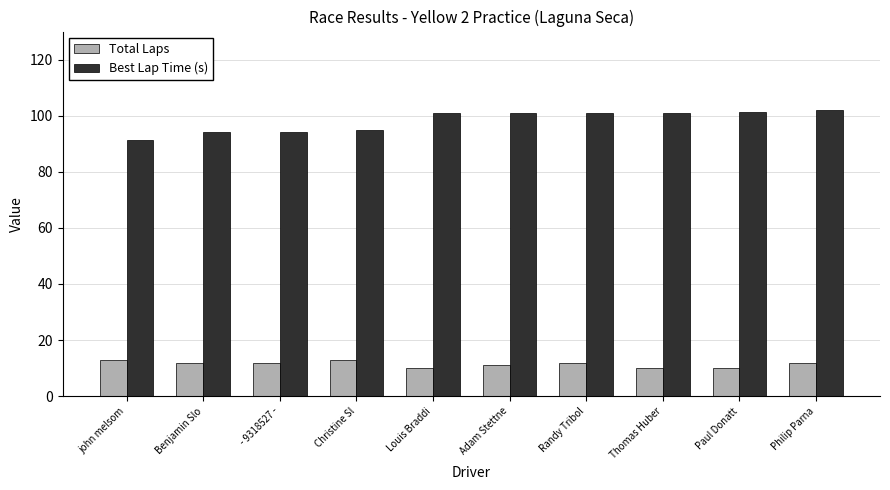

The value of Total Laps at john melsom is 13.0. True or false?

True